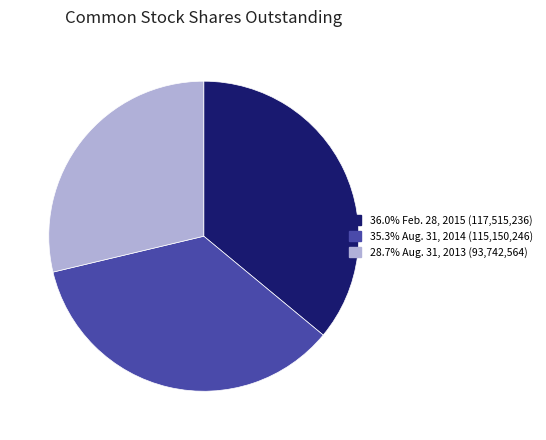

Is there a majority slice in this chart?

No